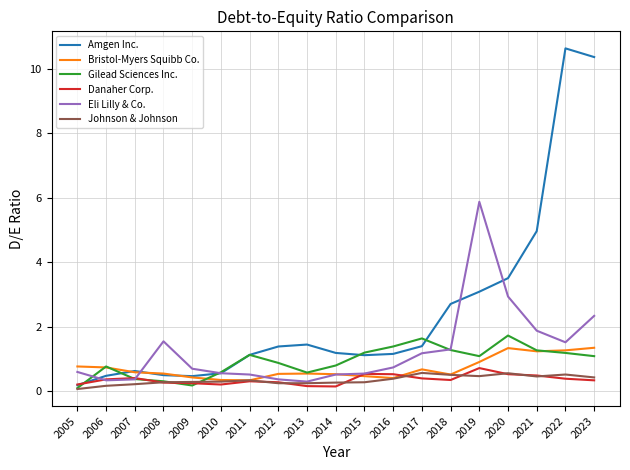

What are all the series names shown in the legend?

Amgen Inc., Bristol-Myers Squibb Co., Gilead Sciences Inc., Danaher Corp., Eli Lilly & Co., Johnson & Johnson